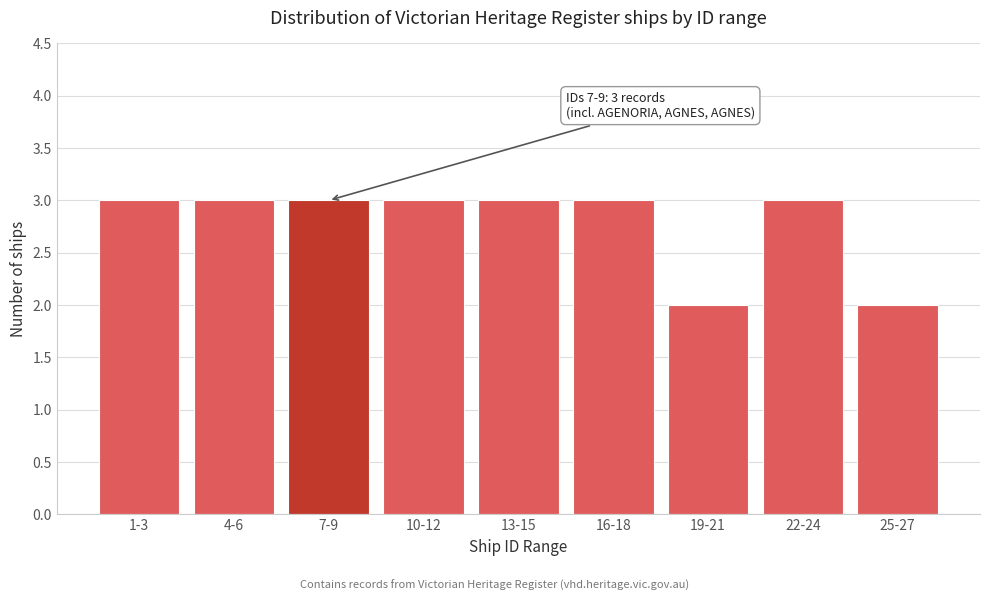

Reading right to left, what are all the values shown in this chart?

25-27=2	22-24=3	19-21=2	16-18=3	13-15=3	10-12=3	7-9=3	4-6=3	1-3=3